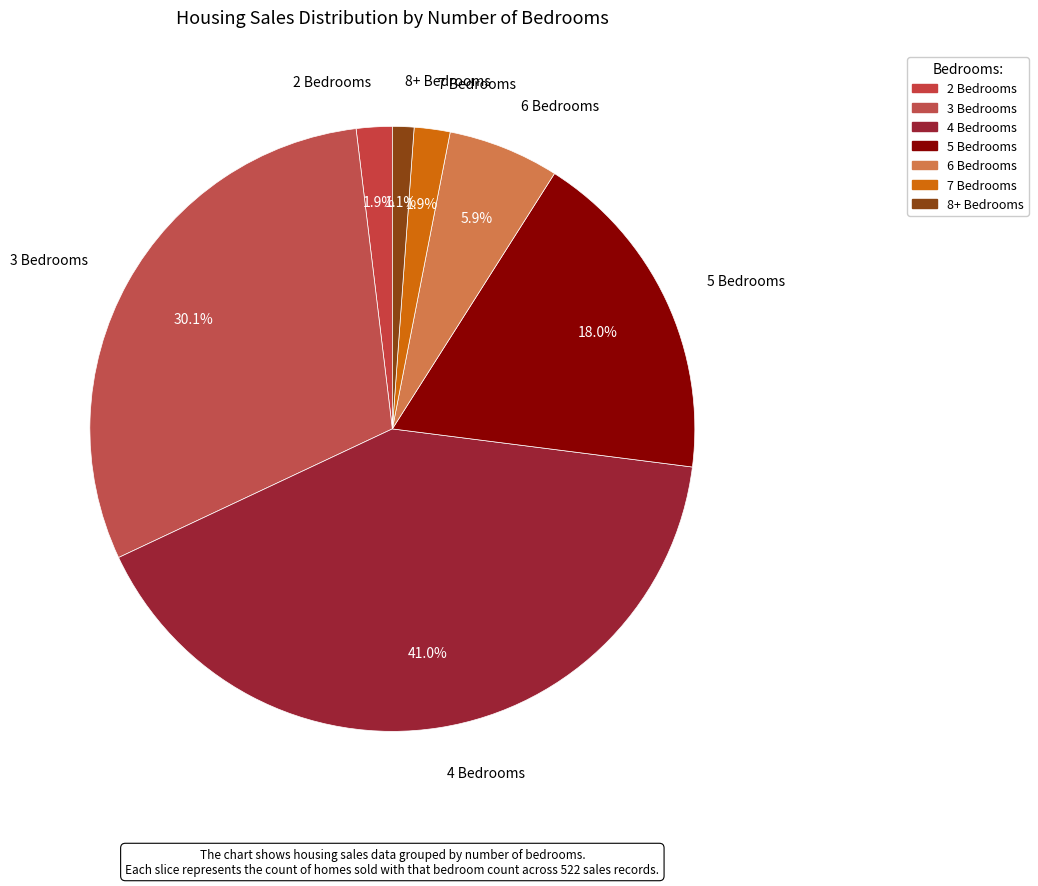

Count the number of slices in the pie.

7